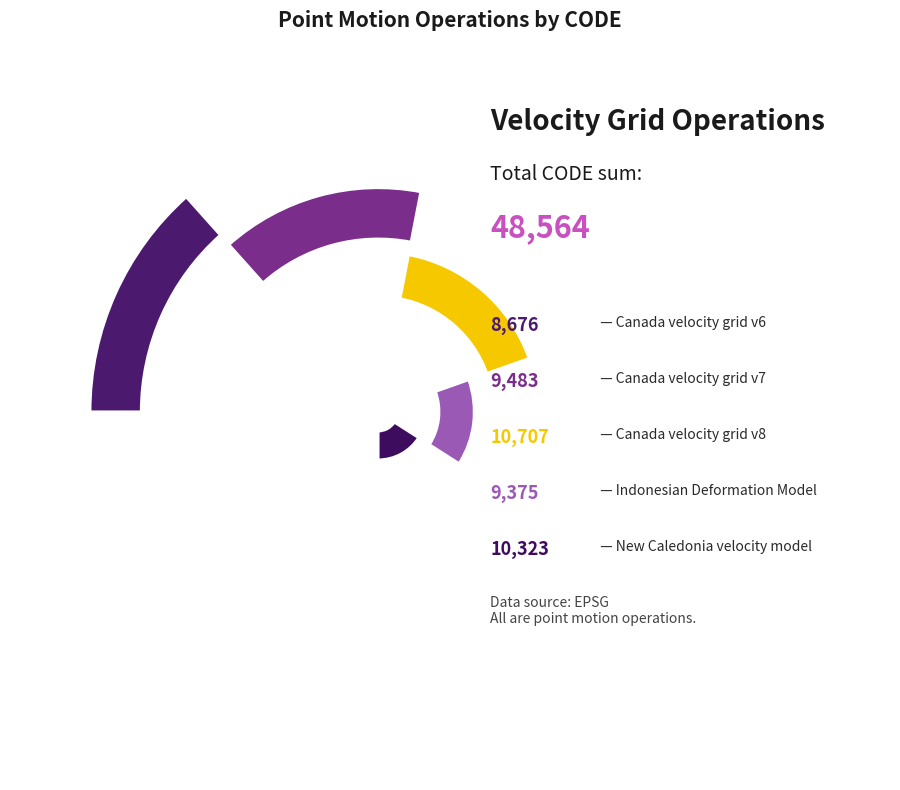

What is the ratio of the value at Indonesian Deformation Model 2020 to the value at Canada velocity grid v6?

1.1